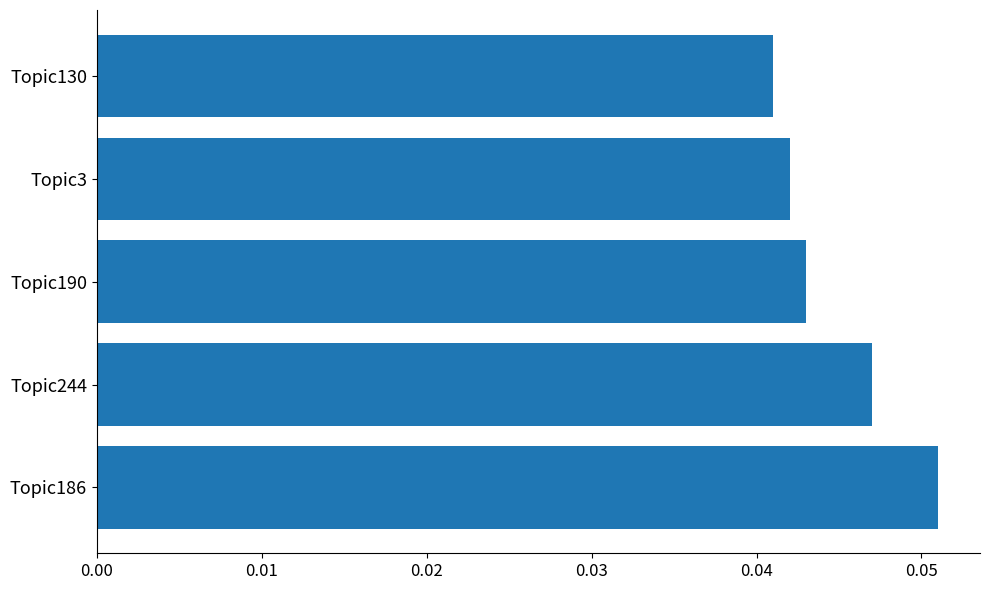

Are the bars grouped side by side (vs. stacked)?

No